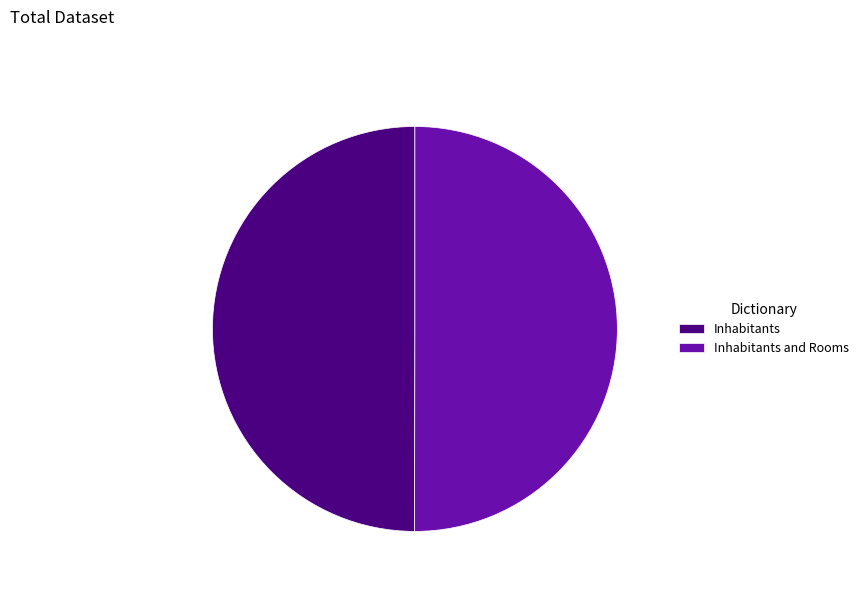

True or false: Inhabitants accounts for 50% of the total.

True